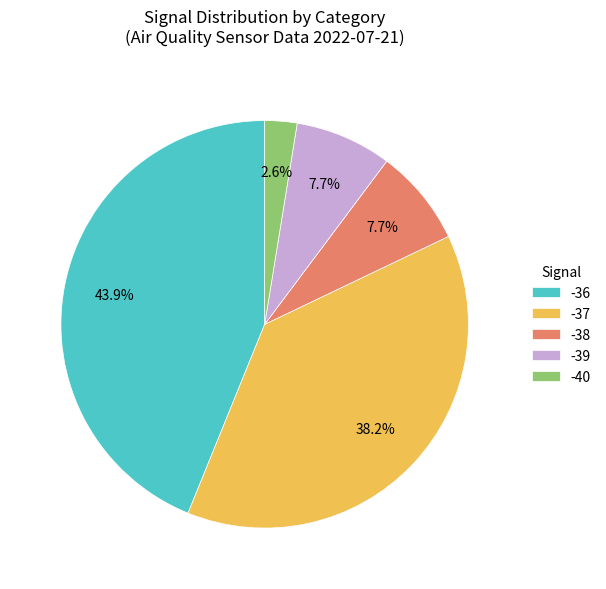

Count the number of slices in the pie.

5